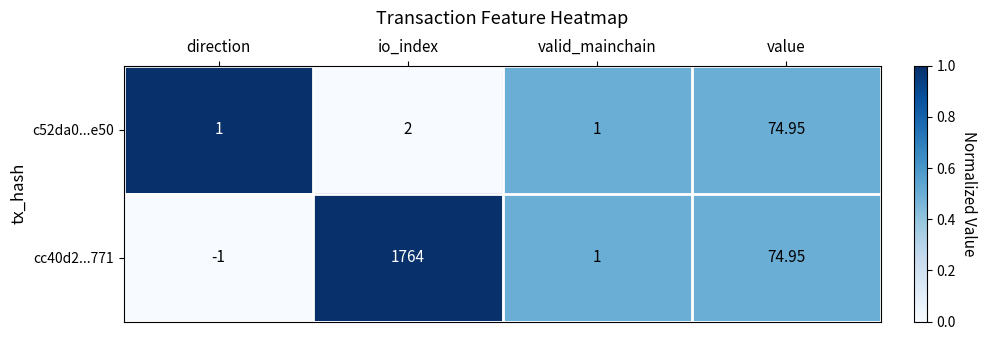

Where is cc40d2...771 nearest to the value 881?

value